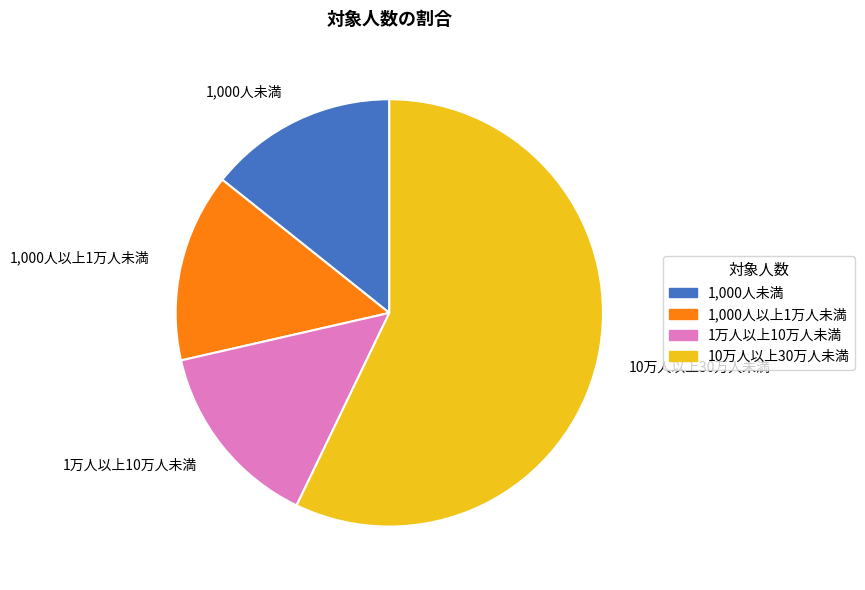

How many segments does this pie chart have?

4